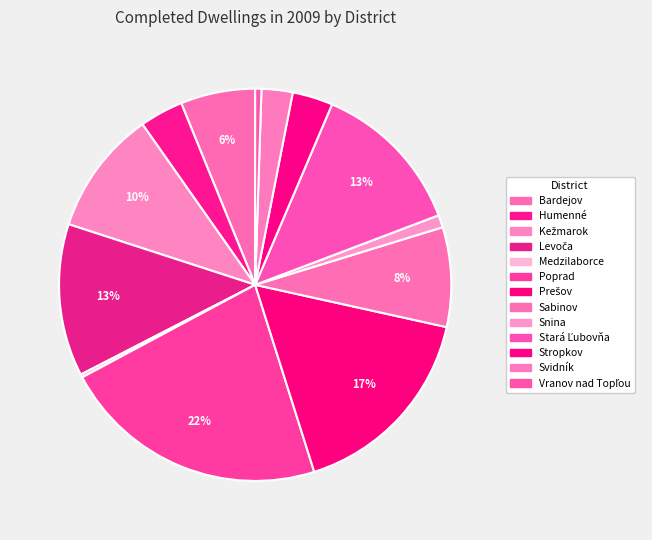

How many segments does this pie chart have?

13